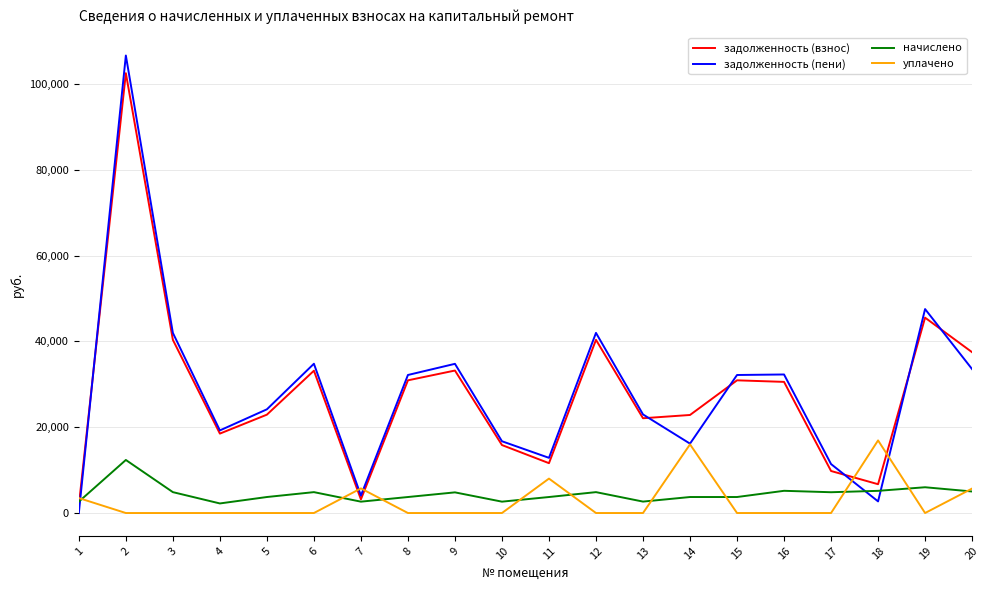

How many lines are shown in the chart?

4